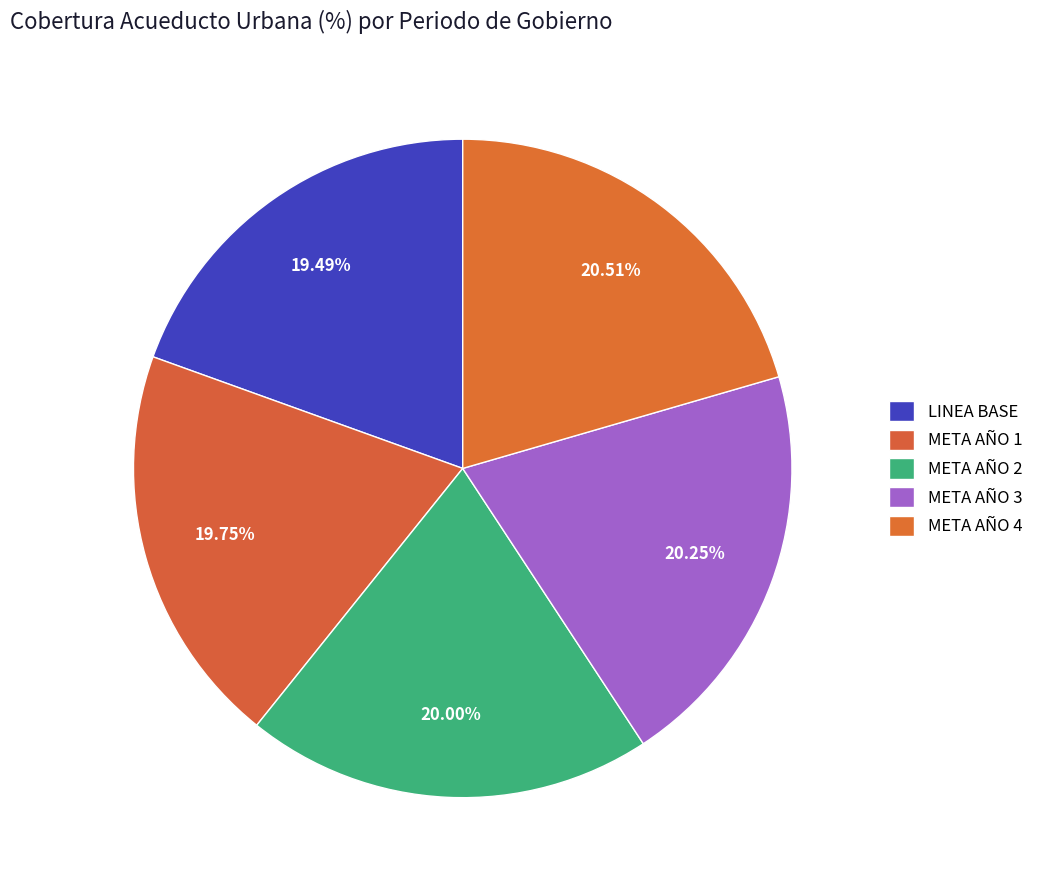

What percentage is the META AÑO 1 slice, to the nearest percent?

20%